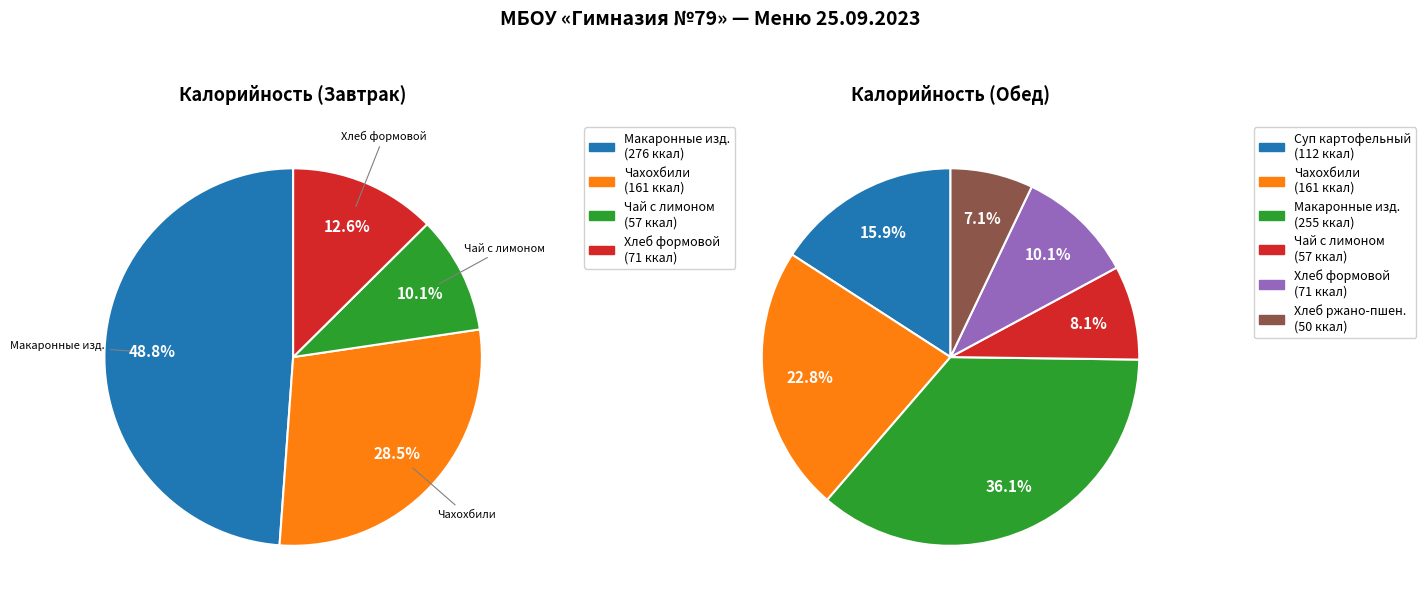

Is it true that Чахохбили (окорочки Б/к, помидоры) (Обед) is 23% of the pie?

False